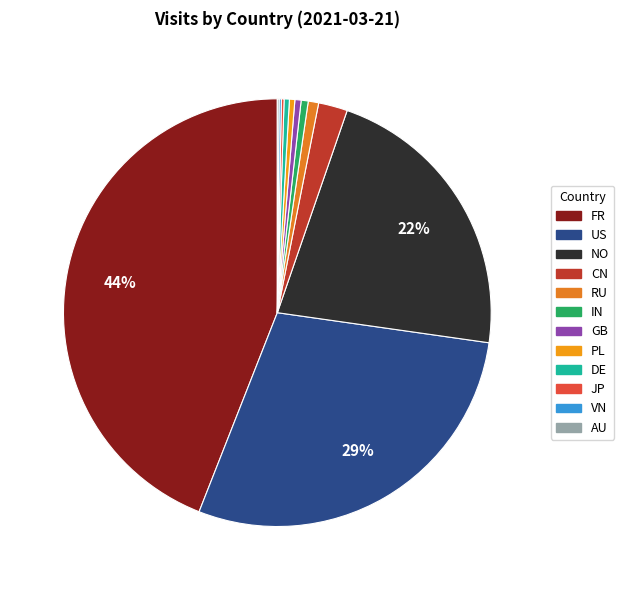

How many segments does this pie chart have?

12